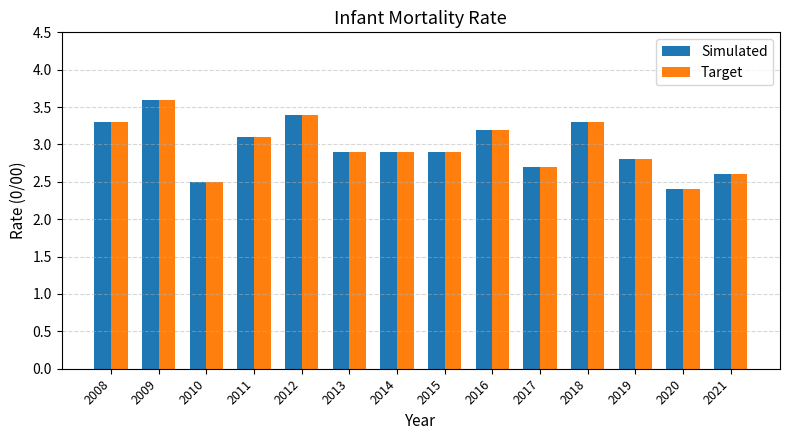

How many distinct data groups are displayed?

2